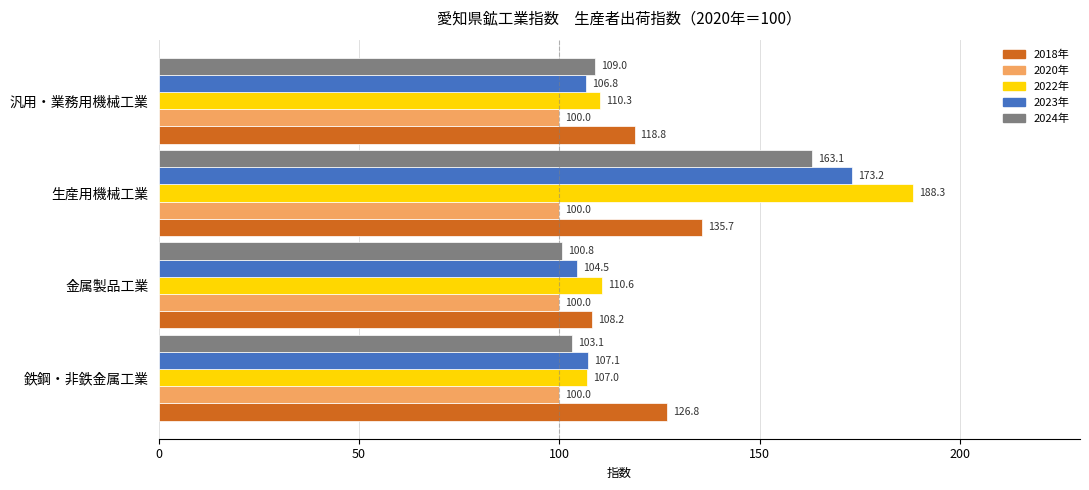

Rank the categories by 2022年 value from highest to lowest.

生産用機械工業, 金属製品工業, 汎用・業務用機械工業, 鉄鋼・非鉄金属工業